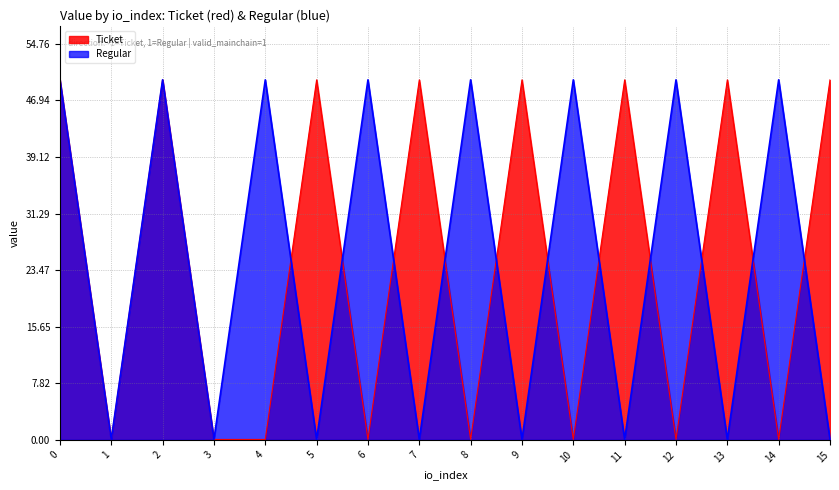

At which label is Regular closest to 24?

1